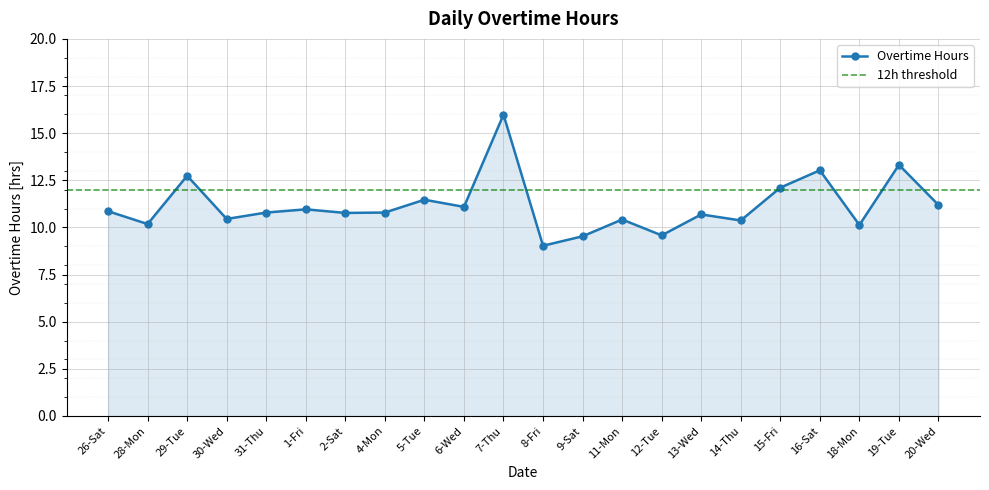

What is the minimum value shown in the chart?

9.0